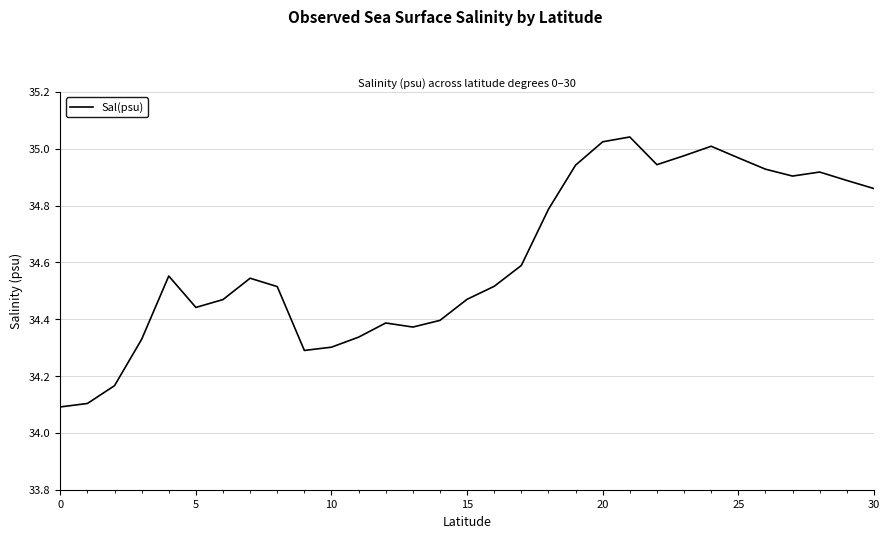

What is the smallest value displayed?

34.1